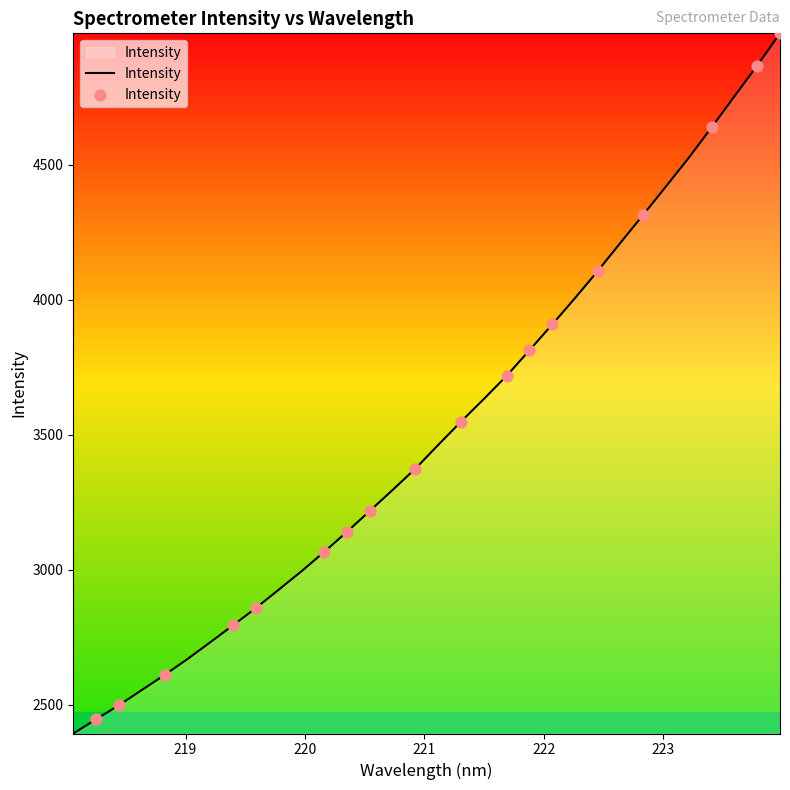

What is the difference between the maximum and minimum values?

2593.7